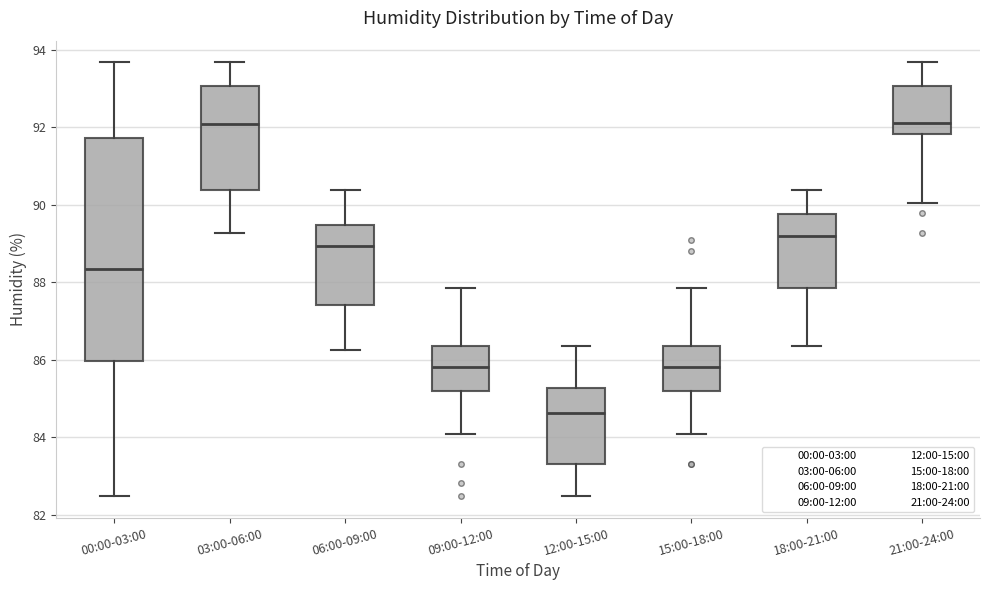

Where is the lower edge of the box for 21:00-24:00 on the y-axis? The values are not printed on the chart, so give them approximately, as read against the axis.

91.8